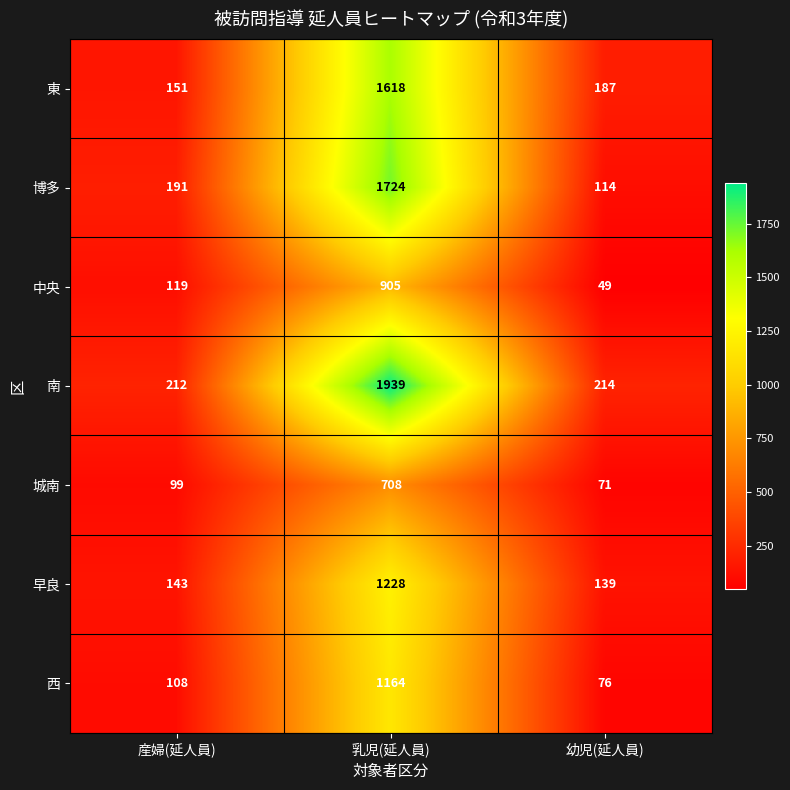

Read the 博多 value at 幼児(延人員), to the nearest 10.

110